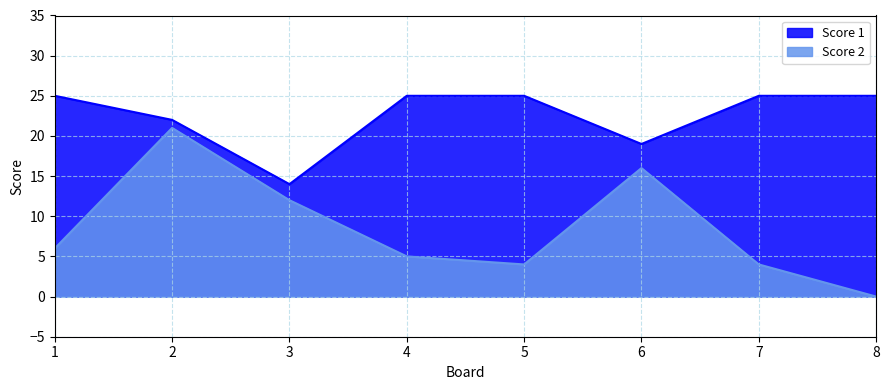

True or false: Score 2 and Score 1 cross at least once.

False